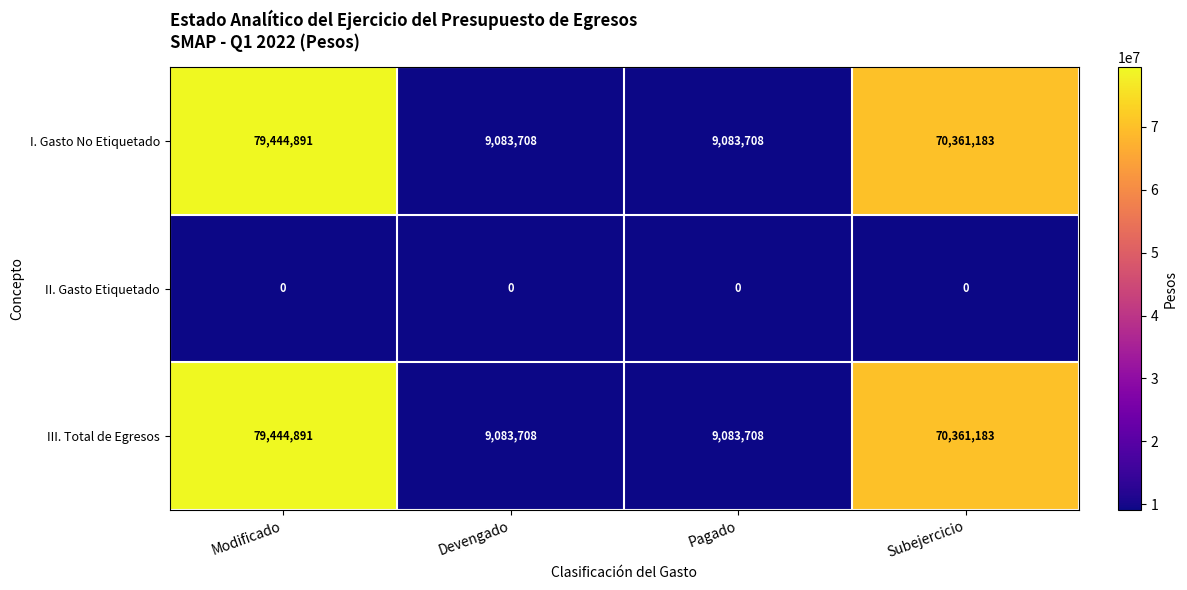

Where does the I. Gasto No Etiquetado series first go above 70361183?

Modificado